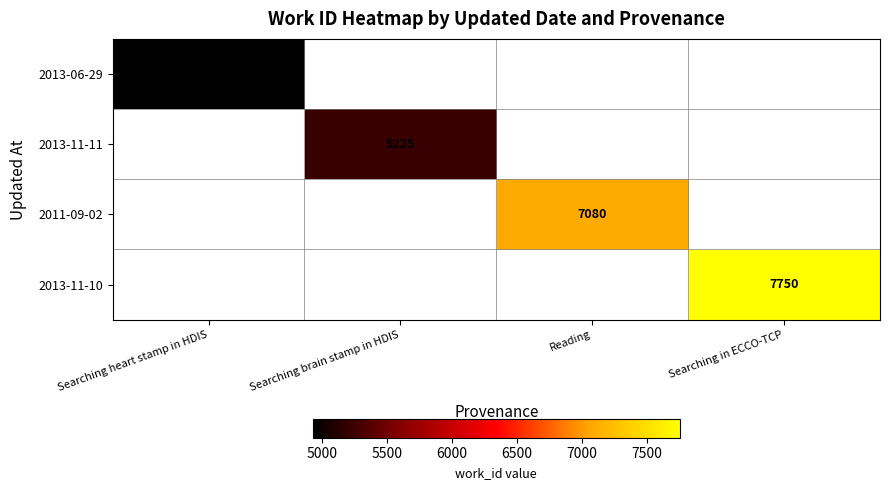

True or false: 2013-11-10 has a value of 2570 at Searching in ECCO-TCP.

False